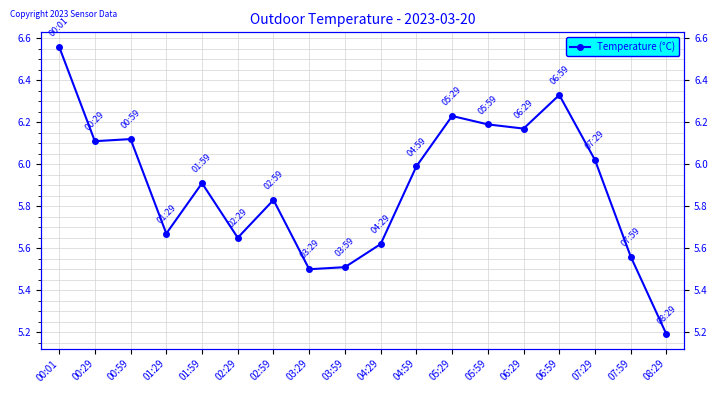

What is the average value?

5.9